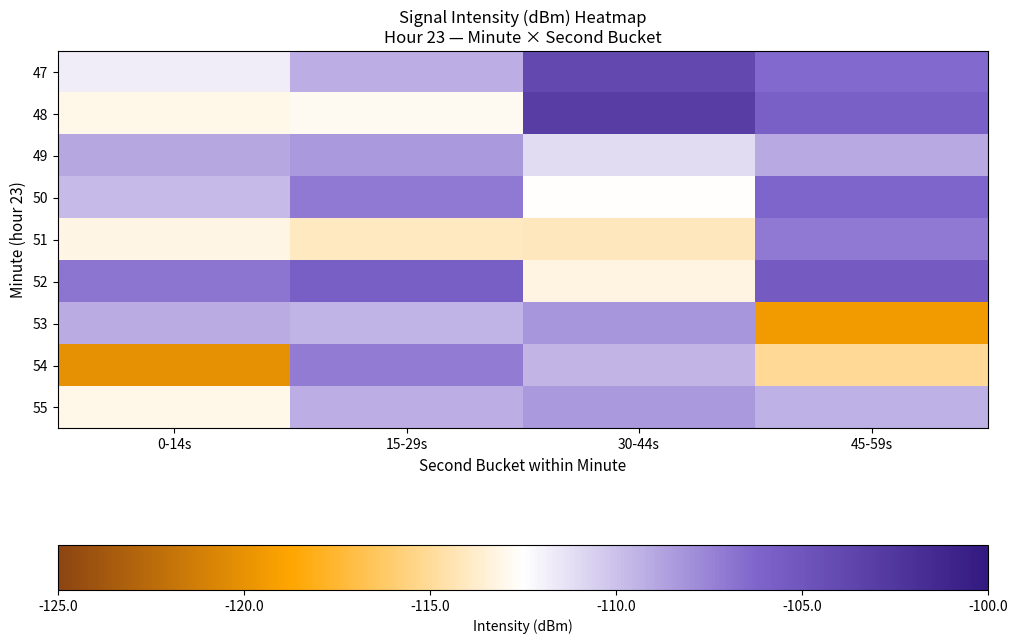

Reading left to right, list all the values displayed in this chart.

47: 0-14s=-111.7	15-29s=-109.2	30-44s=-103.9	45-59s=-106.4
48: 0-14s=-113.0	15-29s=-112.8	30-44s=-103.0	45-59s=-105.9
49: 0-14s=-108.9	15-29s=-108.3	30-44s=-111.1	45-59s=-109.0
50: 0-14s=-109.7	15-29s=-107.0	30-44s=-112.6	45-59s=-106.2
51: 0-14s=-113.1	15-29s=-114.1	30-44s=-114.1	45-59s=-107.1
52: 0-14s=-106.9	15-29s=-105.7	30-44s=-113.3	45-59s=-105.4
53: 0-14s=-109.1	15-29s=-109.4	30-44s=-108.3	45-59s=-119.4
54: 0-14s=-120.1	15-29s=-107.2	30-44s=-109.5	45-59s=-115.1
55: 0-14s=-113.0	15-29s=-109.3	30-44s=-108.4	45-59s=-109.3